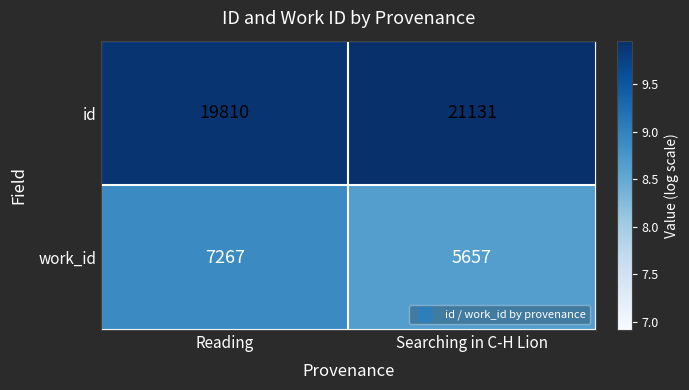

Which series has the largest total across all categories?

id